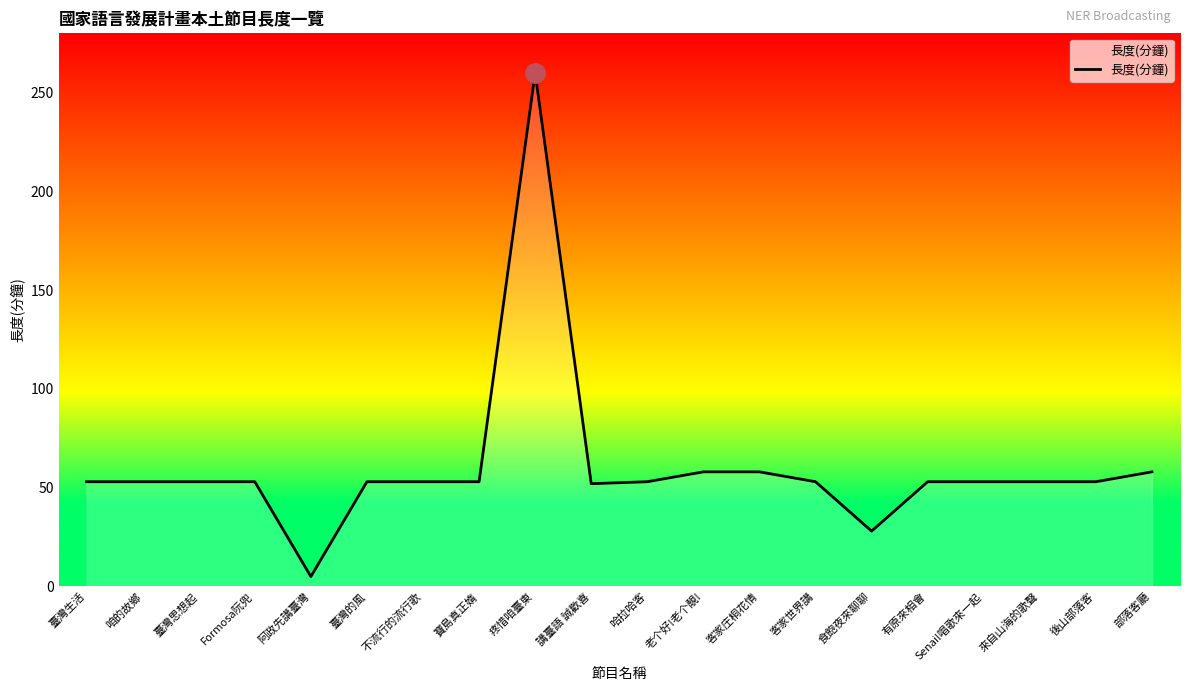

What is the sum of the values at 疼惜咱臺東 and 來自山海的歌聲?

313